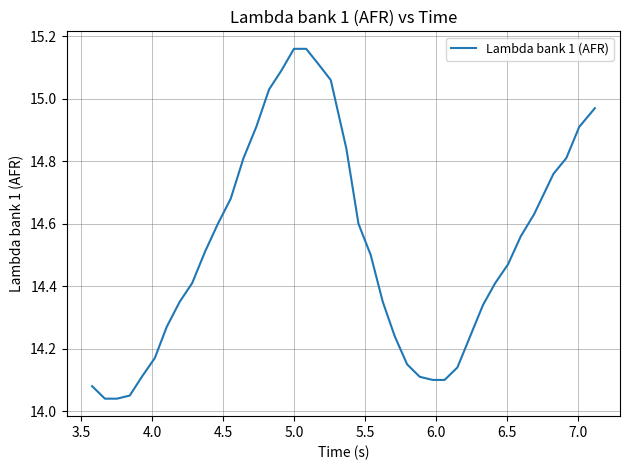

What is the difference between the maximum and minimum values?

1.1